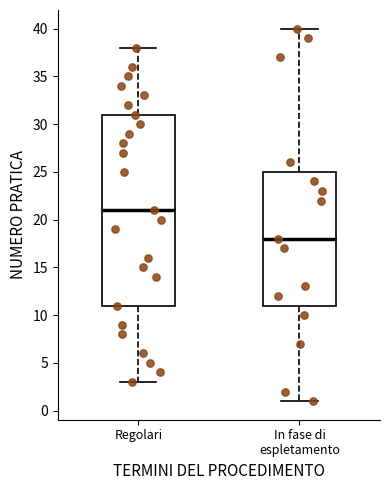

Which box has the lowest median line?

In fase di espletamento